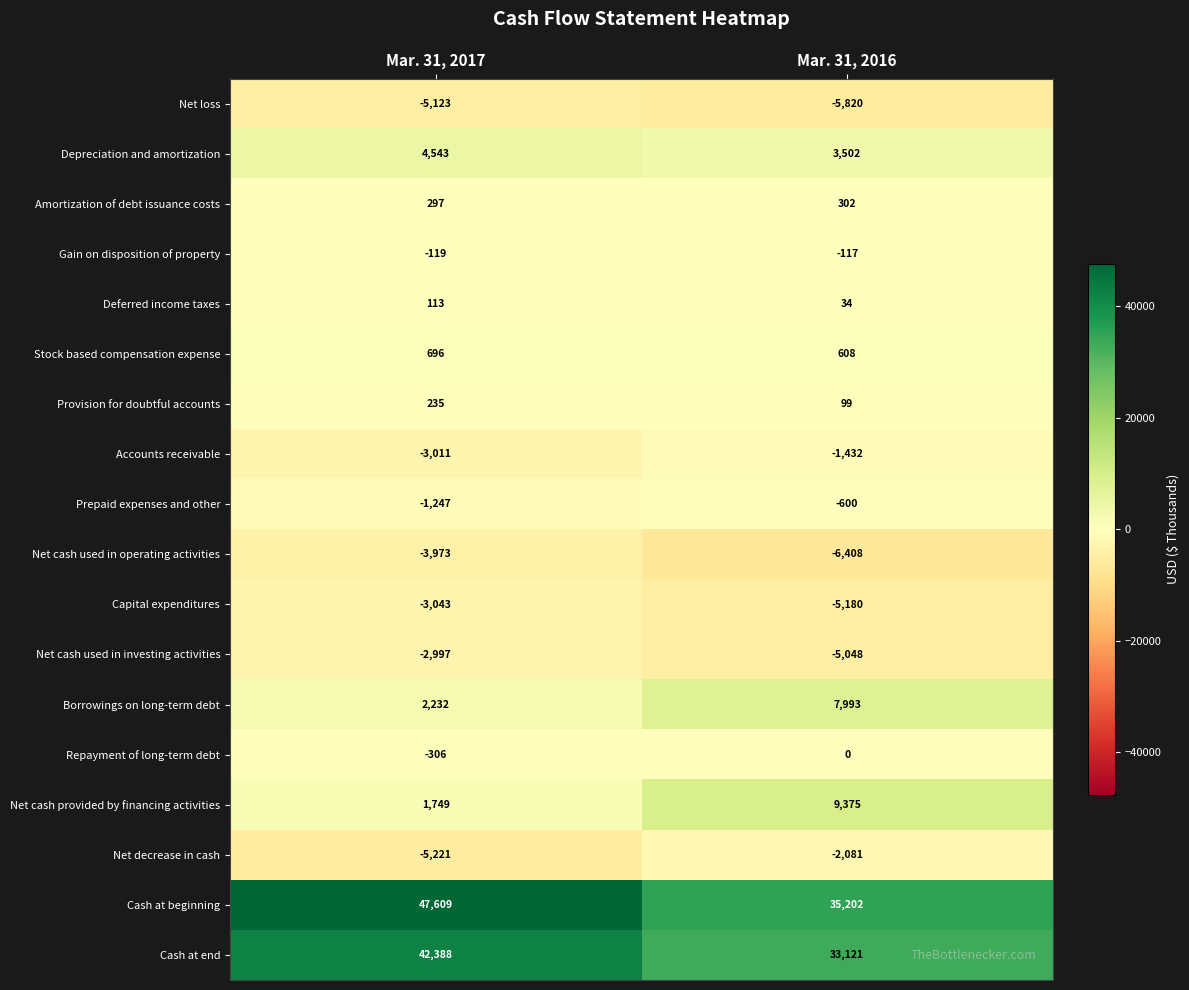

Which series has the widest spread of values?

Cash at beginning